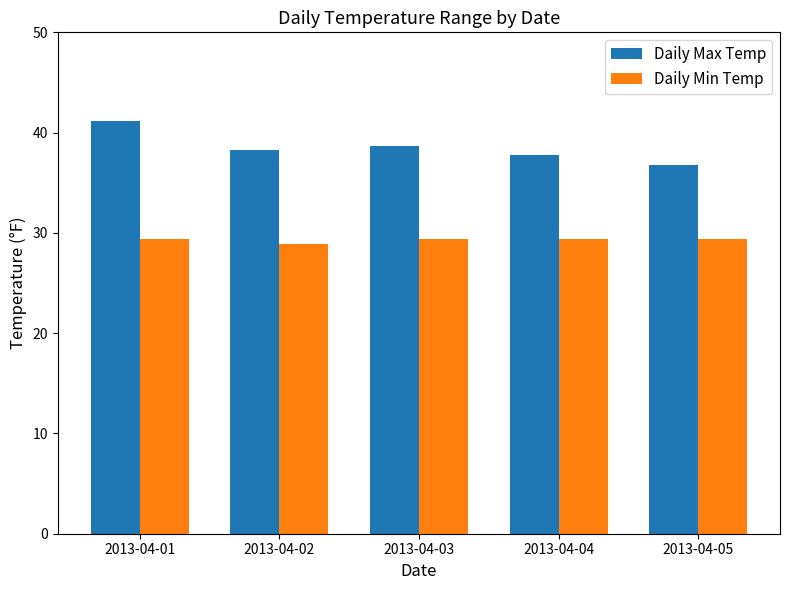

At which label does Daily Max Temp first exceed 38?

2013-04-01